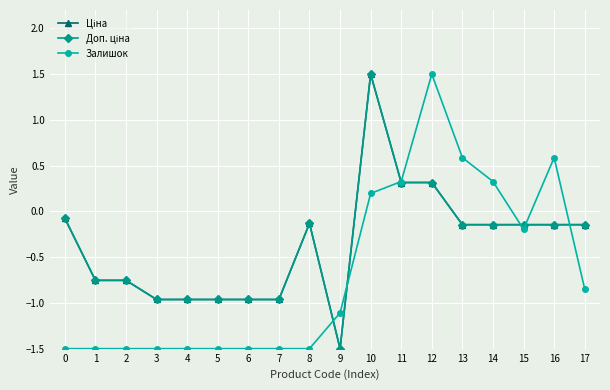

Is this an area chart (filled region under the line)?

No